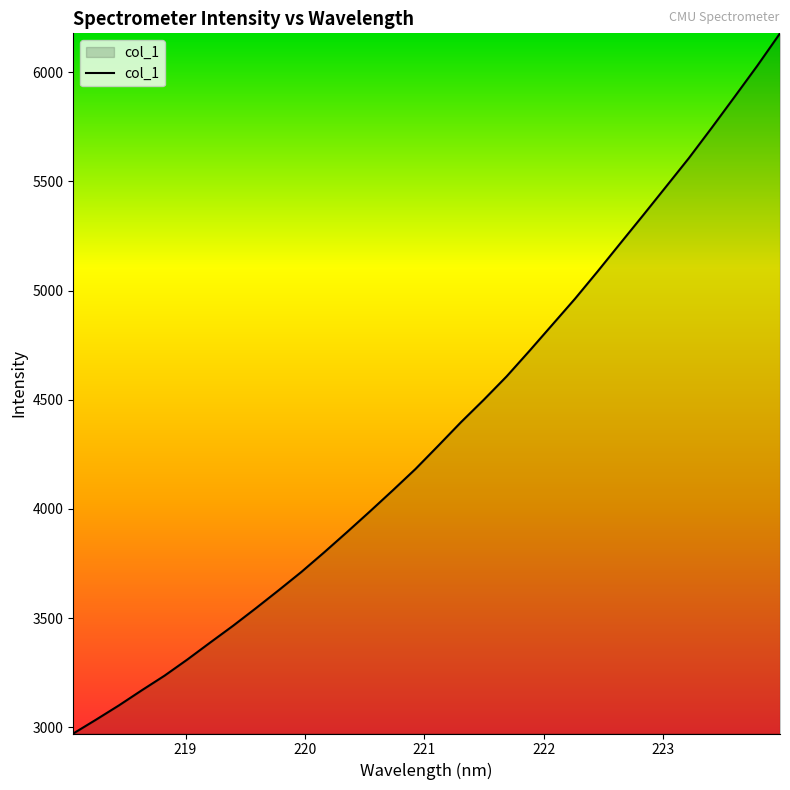

What is the difference between the maximum and minimum values?

3204.9